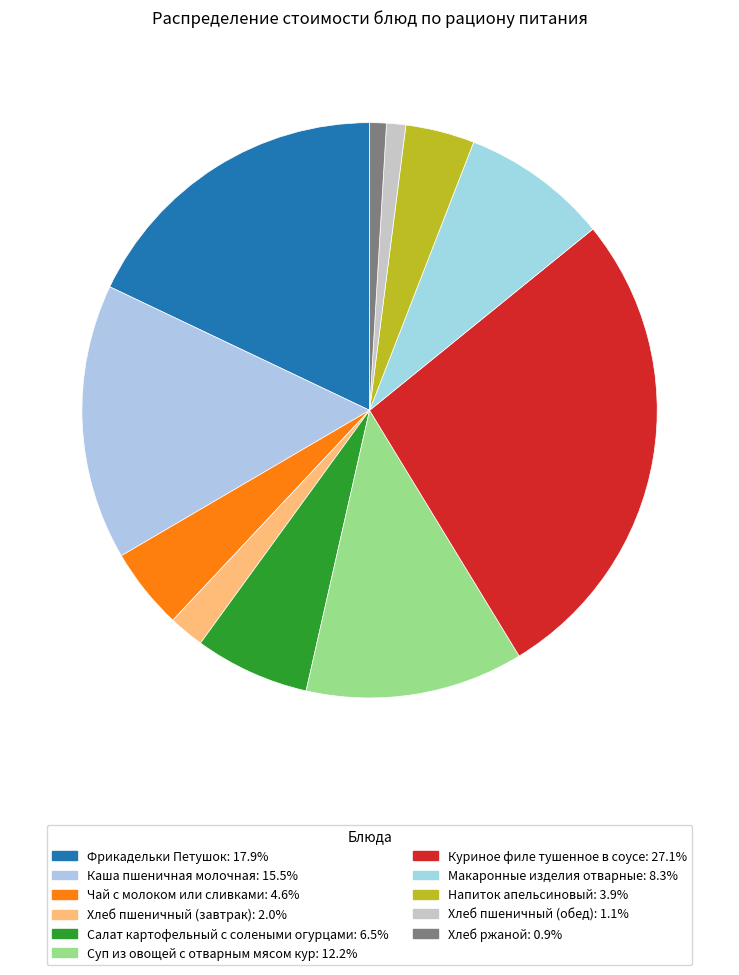

How many slices are in this pie chart?

11